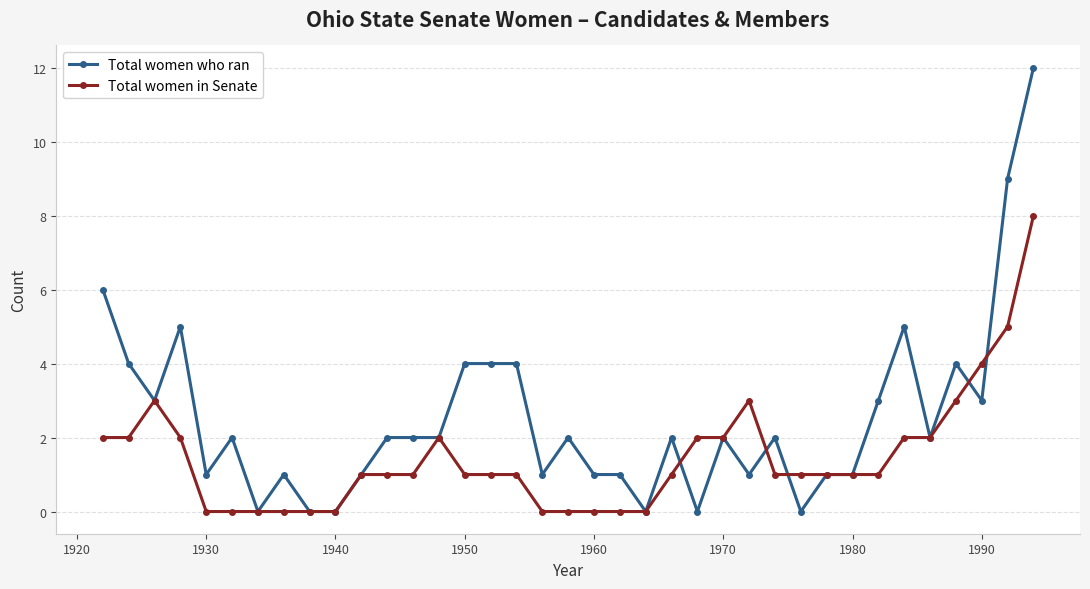

What is the value of the Total women in Senate point at the 33rd from the left?

2